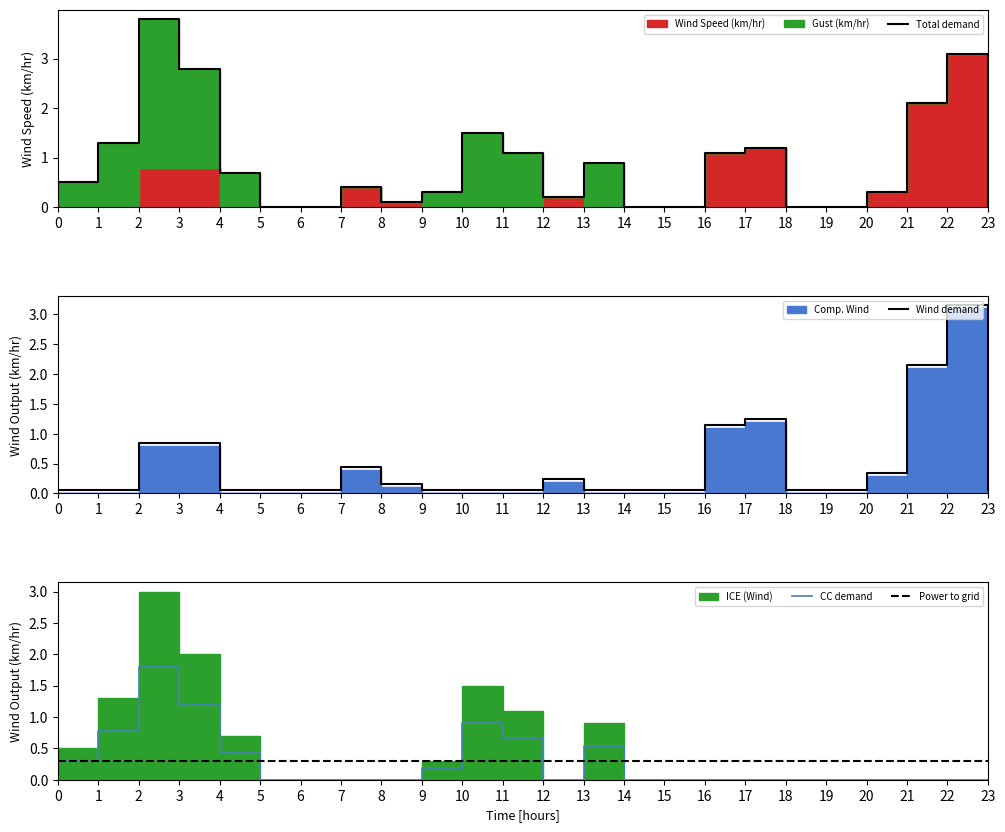

At 14, list the series in order from largest to smallest.

Power to grid, Wind demand, Total demand, CC demand